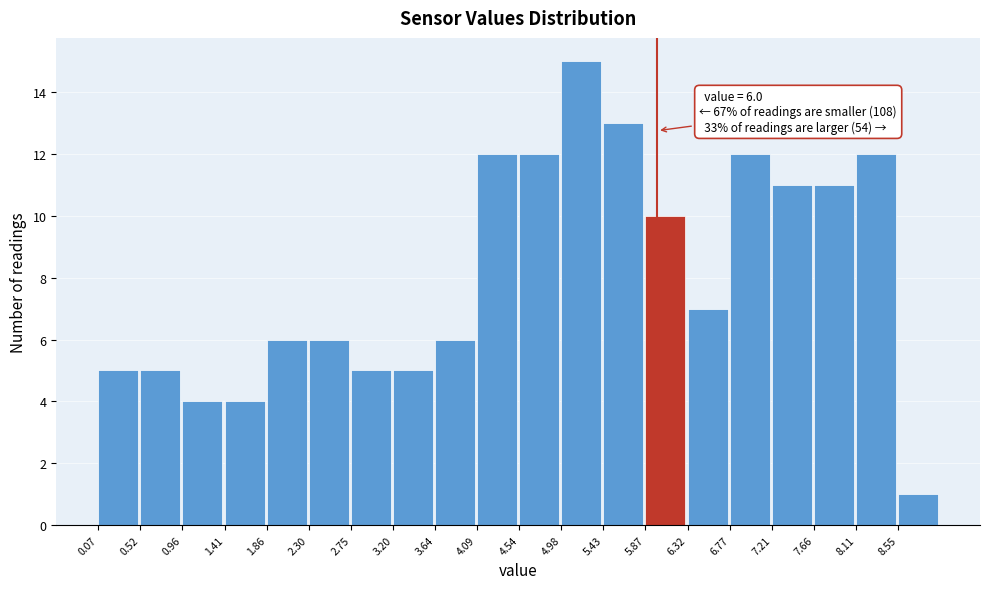

Over which range of the x-axis is the bar tallest?

5.00 to 5.45